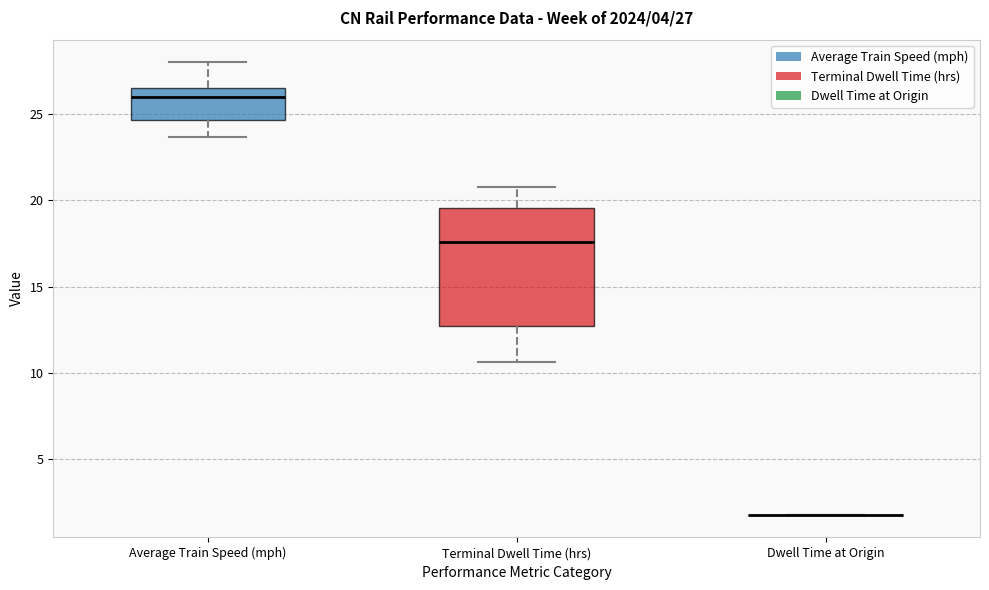

Comparing the boxes themselves (not the whiskers), which one is the tallest?

Terminal Dwell Time (hrs)